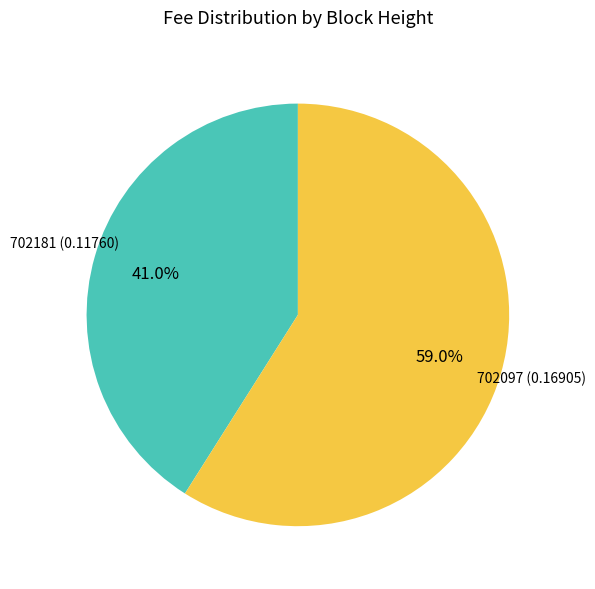

Does any single category account for the majority?

Yes